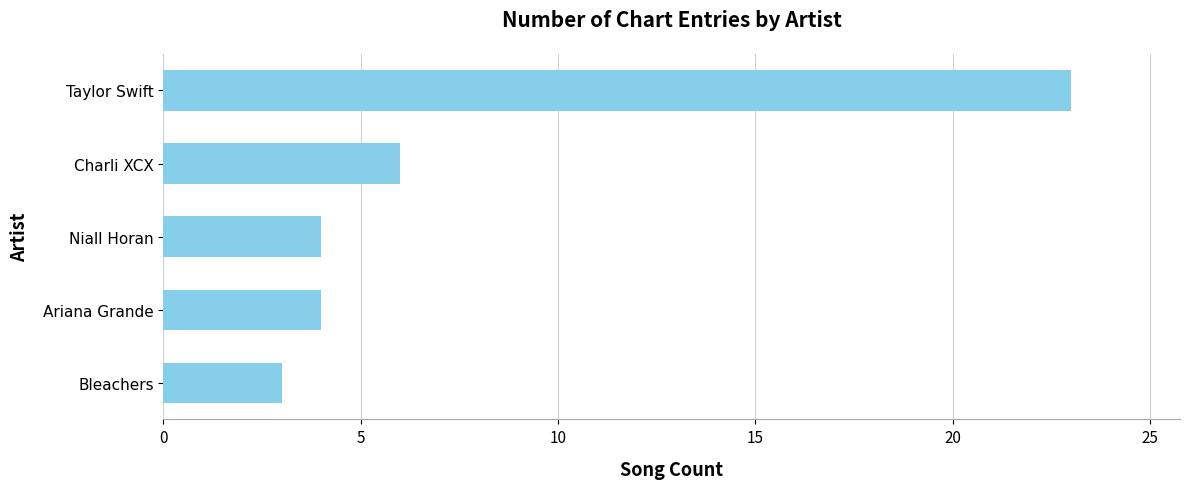

Reading bottom to top, extract all data points from this chart.

Bleachers=3	Ariana Grande=4	Niall Horan=4	Charli XCX=6	Taylor Swift=23